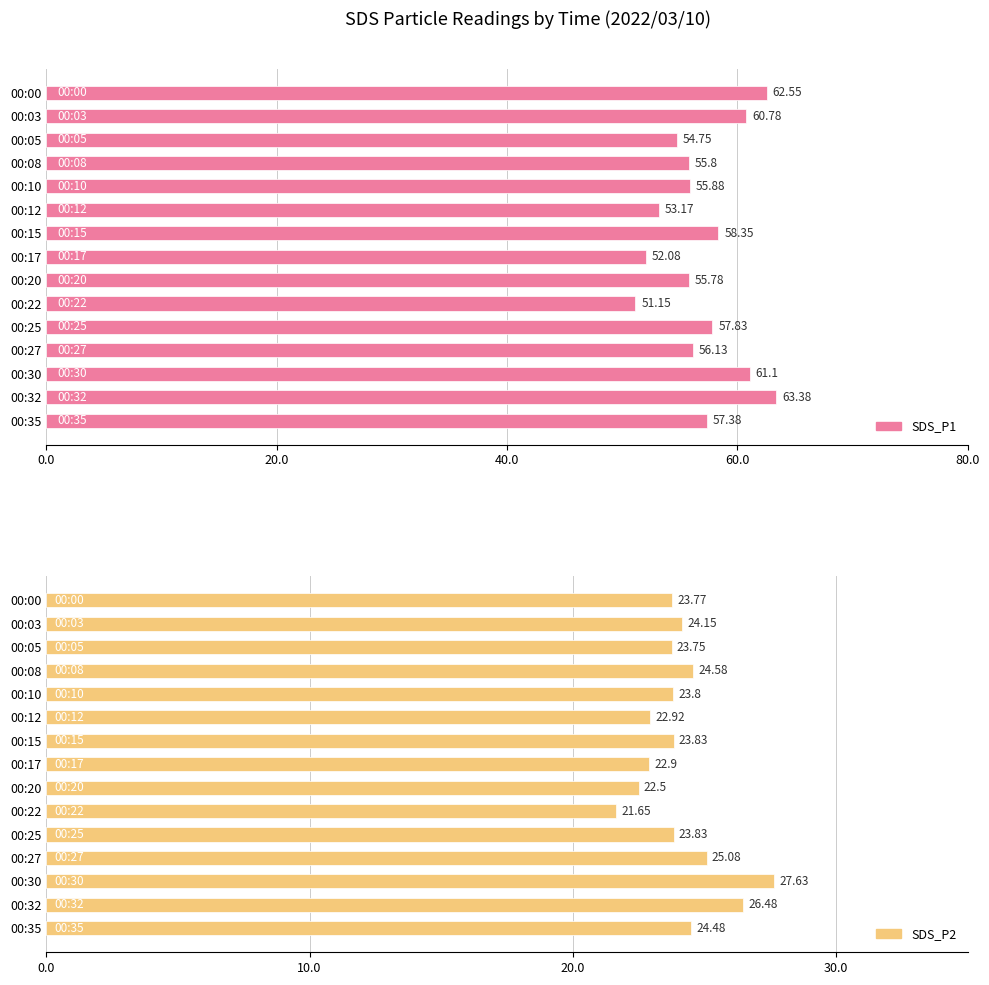

True or false: SDS_P2 has a value of 15.0 at 00:32.

False